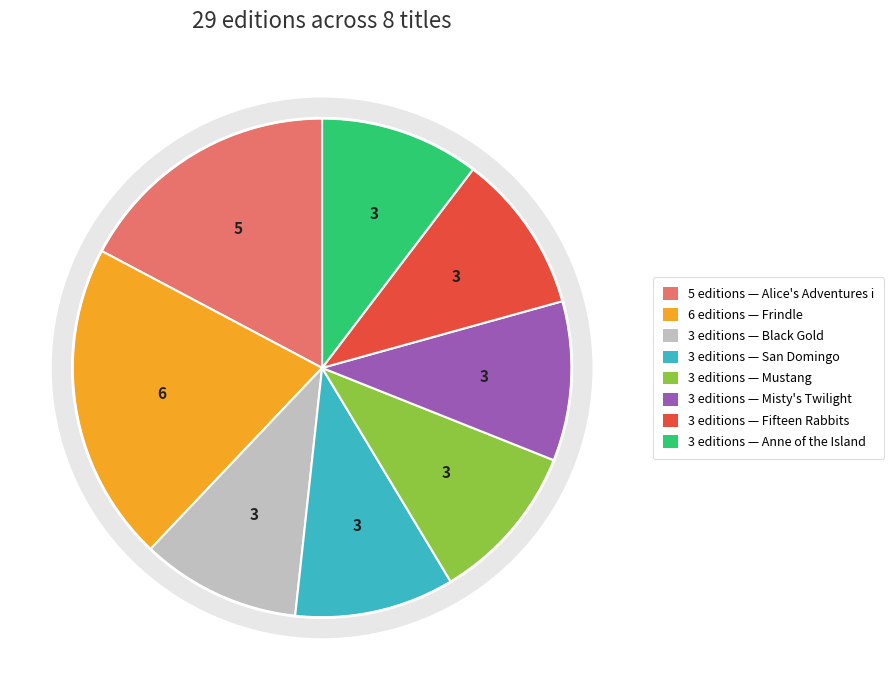

Is Misty's Twilight the majority of the pie?

No